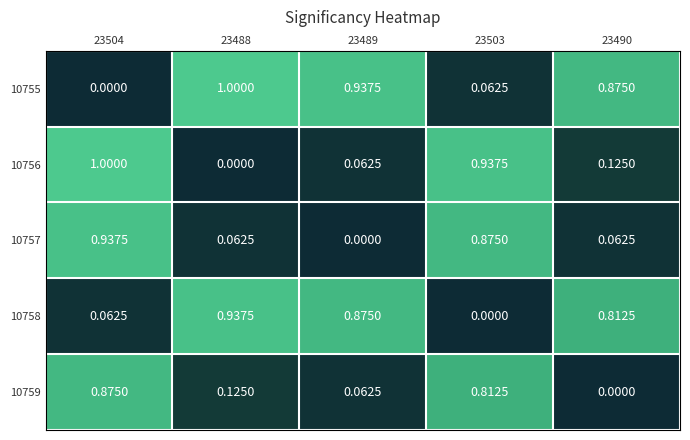

Is the value of 10758 at 23489 greater than the value of 10755 at 23488?

No